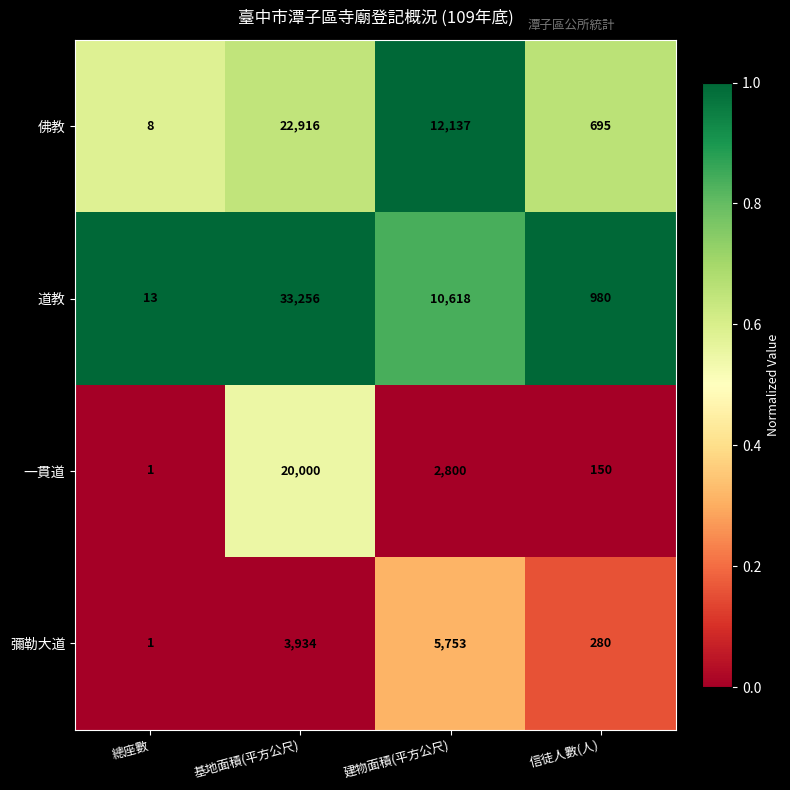

True or false: 佛教 has a value of 695 at 信徒人數(人).

True